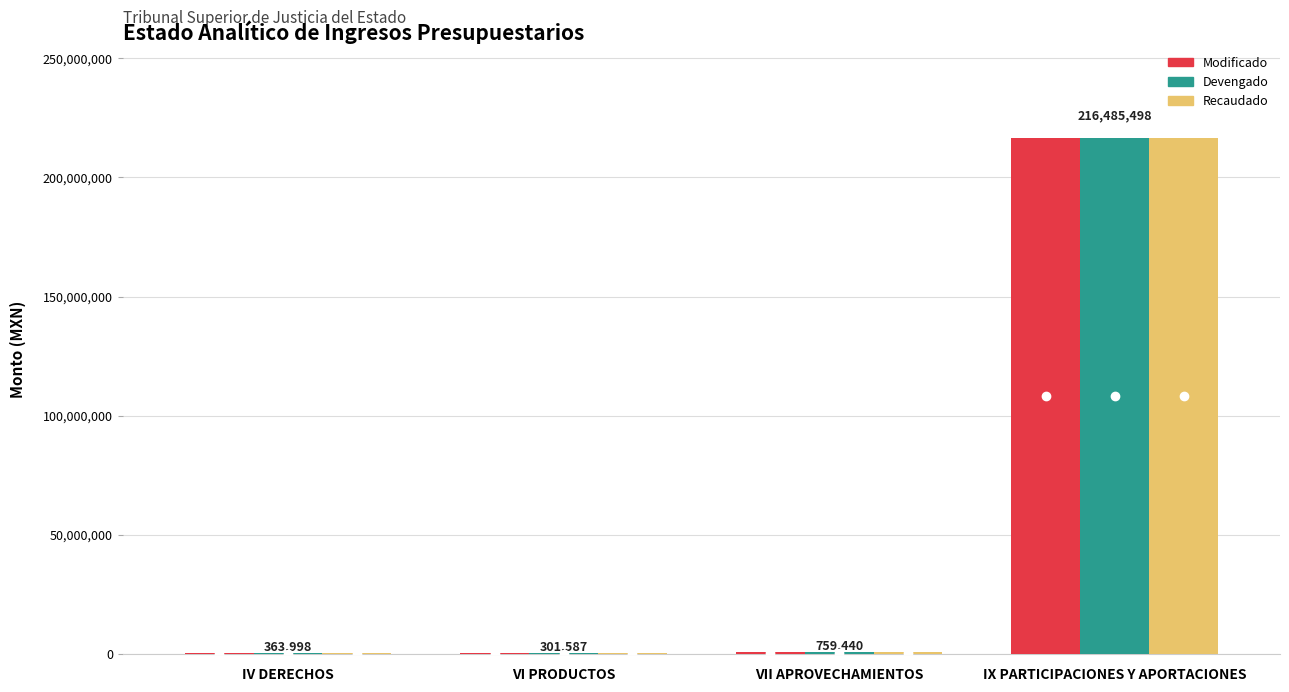

The Modificado series shows 363998.2 at IV DERECHOS. True or false?

True